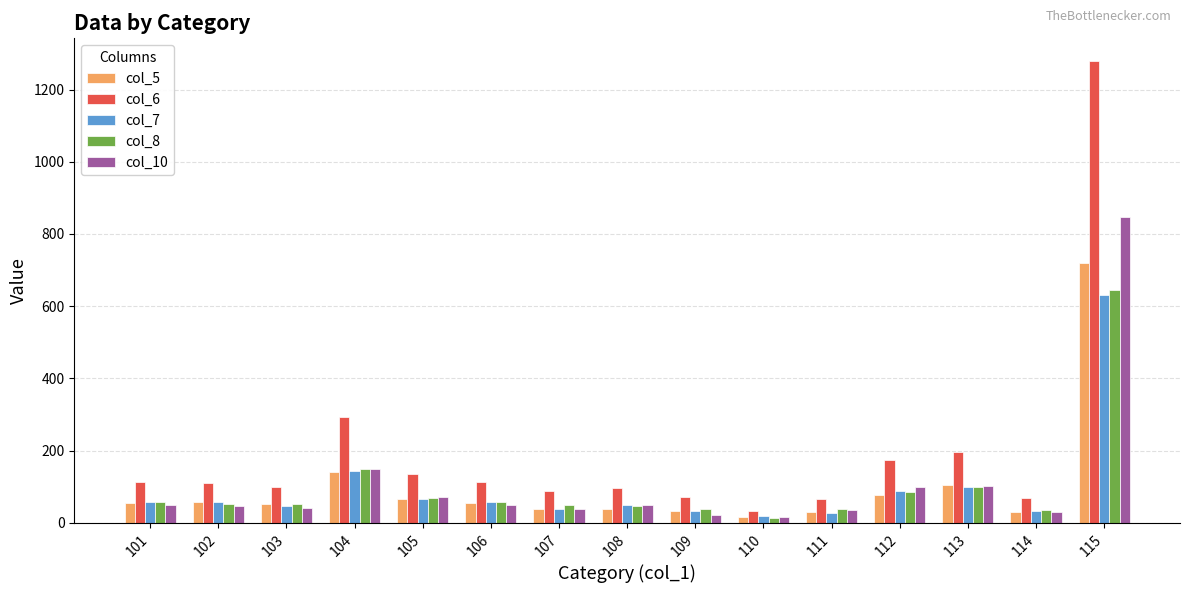

Is the value of col_5 at 107 greater than the value of col_6 at 111?

No